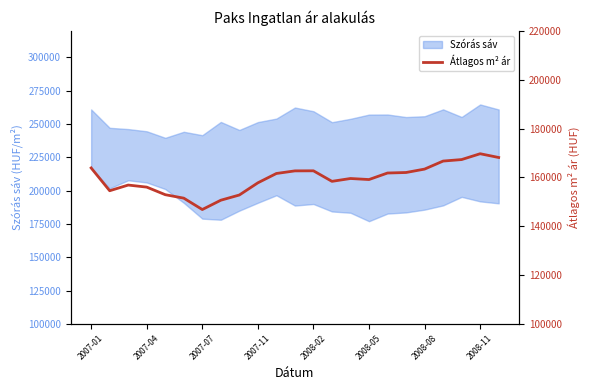

The chart shows a value of 159093 at 2008-05. True or false?

True